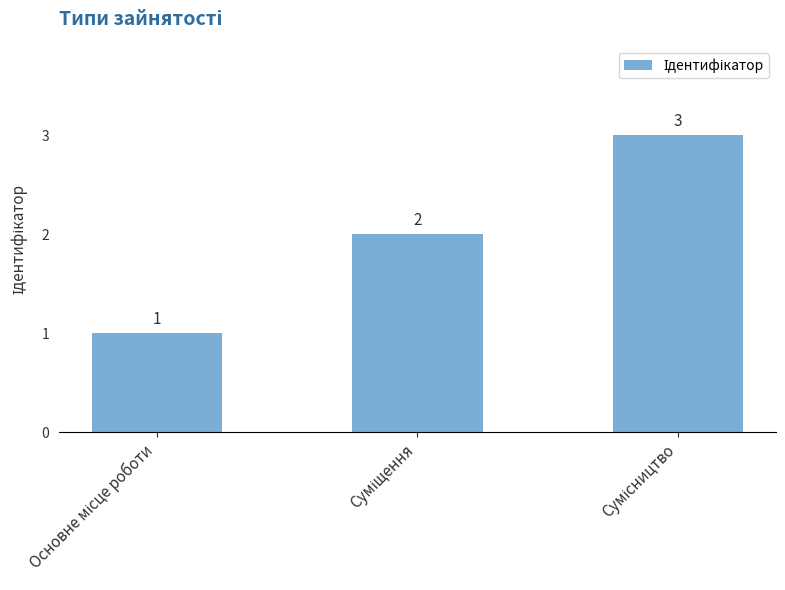

How many values are between 1 and 3?

3